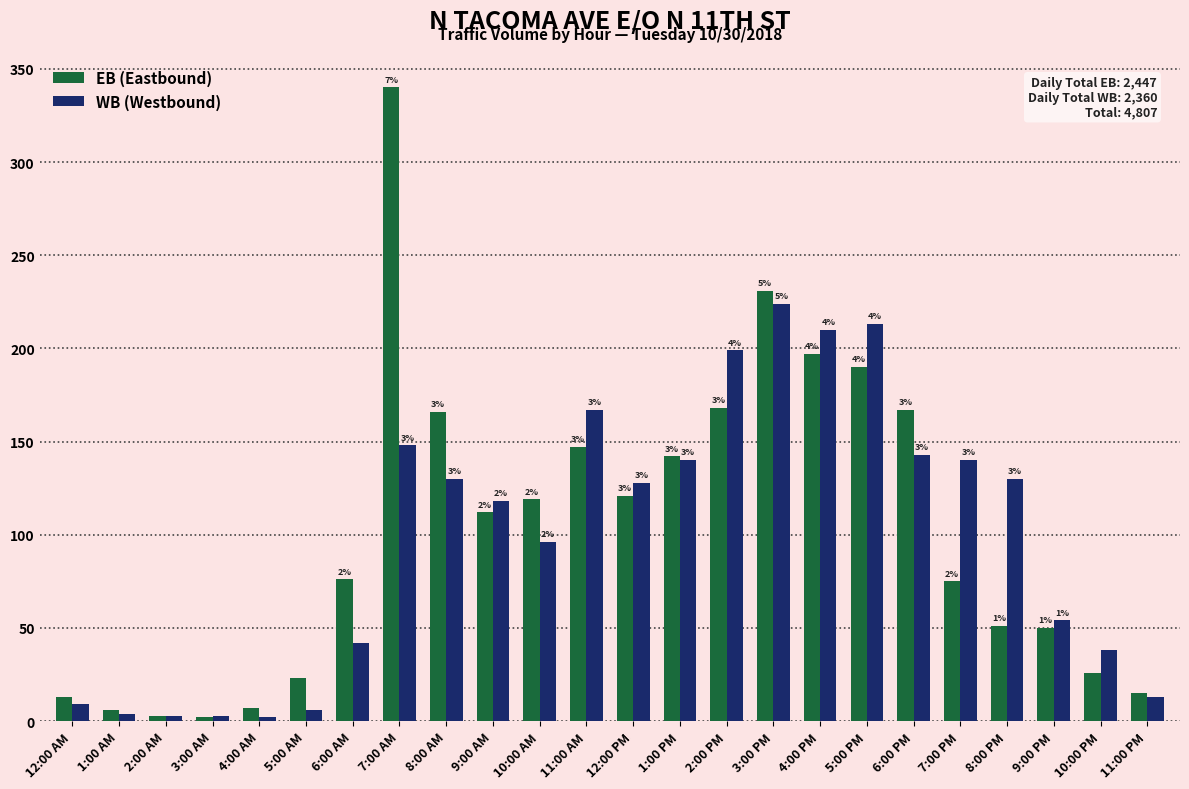

What is the difference between the highest and lowest values at 7:00 AM?

192